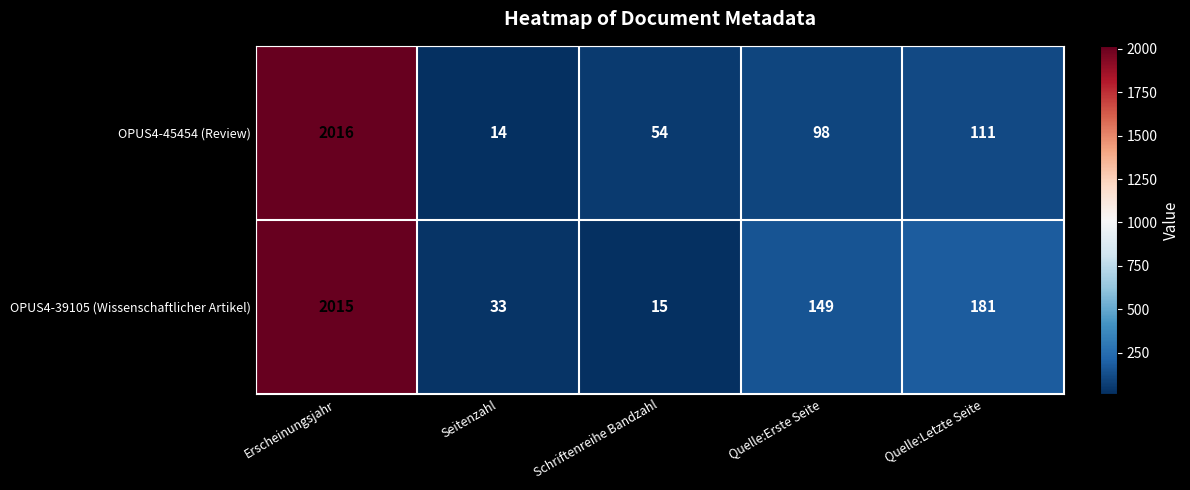

What is the sum of the OPUS4-45454 (Review) values at Quelle:Erste Seite and Quelle:Letzte Seite?

209